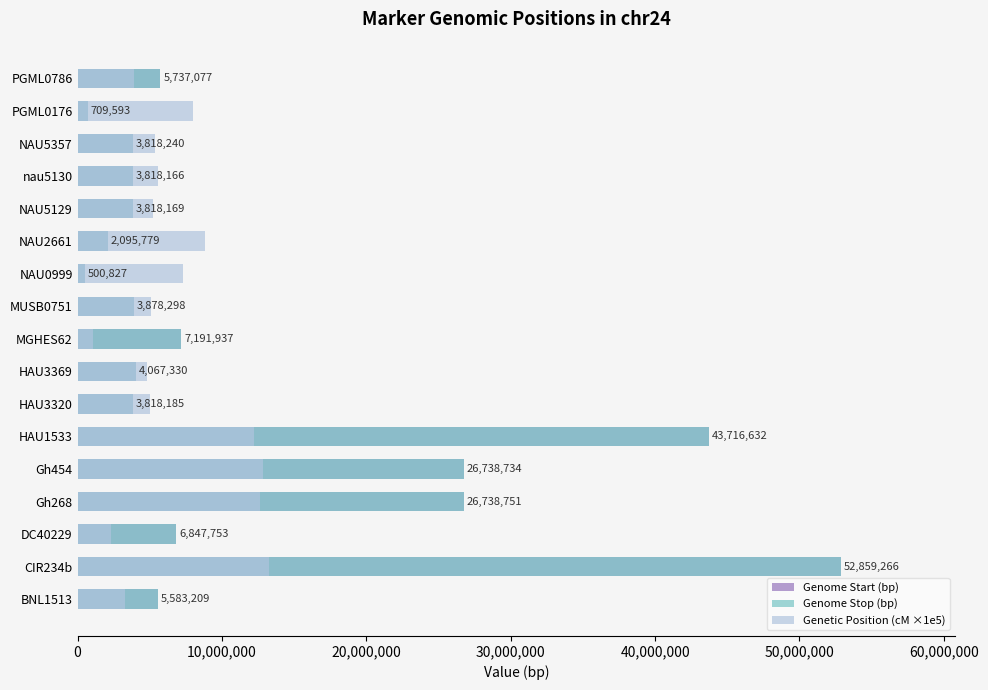

Rank the series at NAU5357 from highest to lowest value.

Genetic Position (cM ×1e5), Genome Stop (bp), Genome Start (bp)